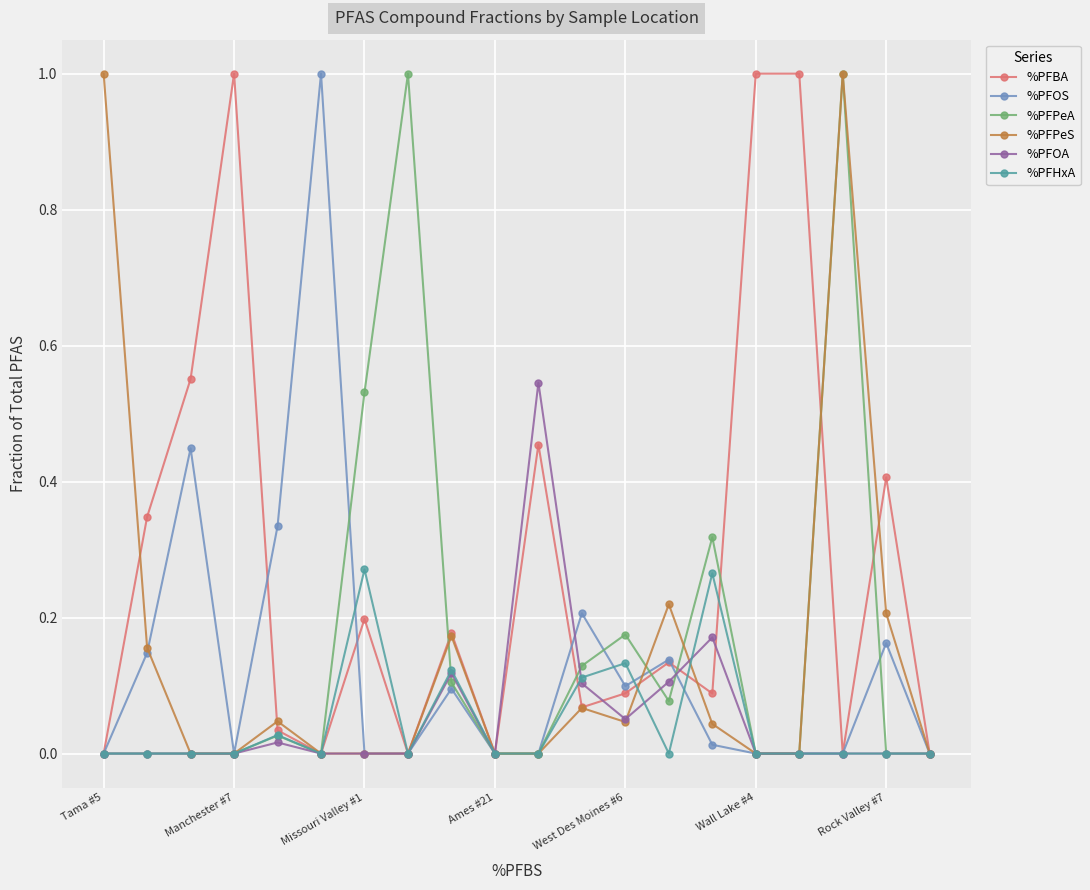

What is the maximum value shown in the chart?

1.0